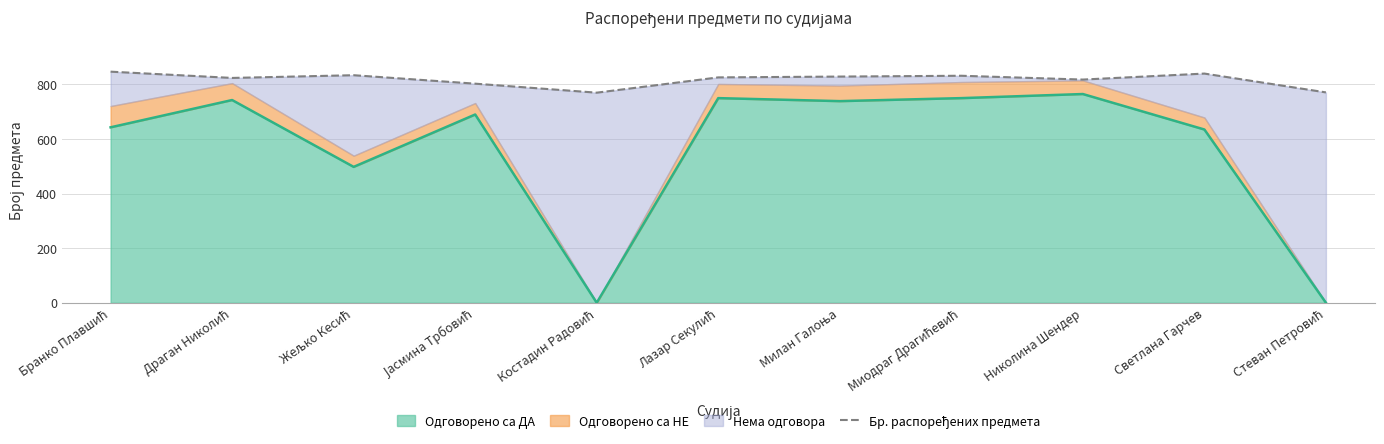

What is the highest value of the Одговорено са ДА series?

765